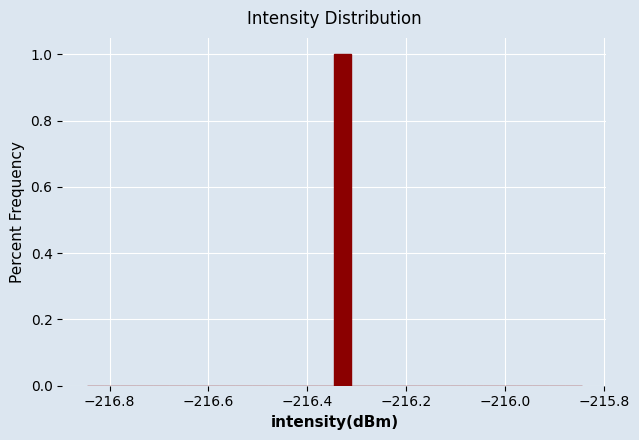

Read against the x-axis, roughly where is the centre of the tallest bar?

-216.32